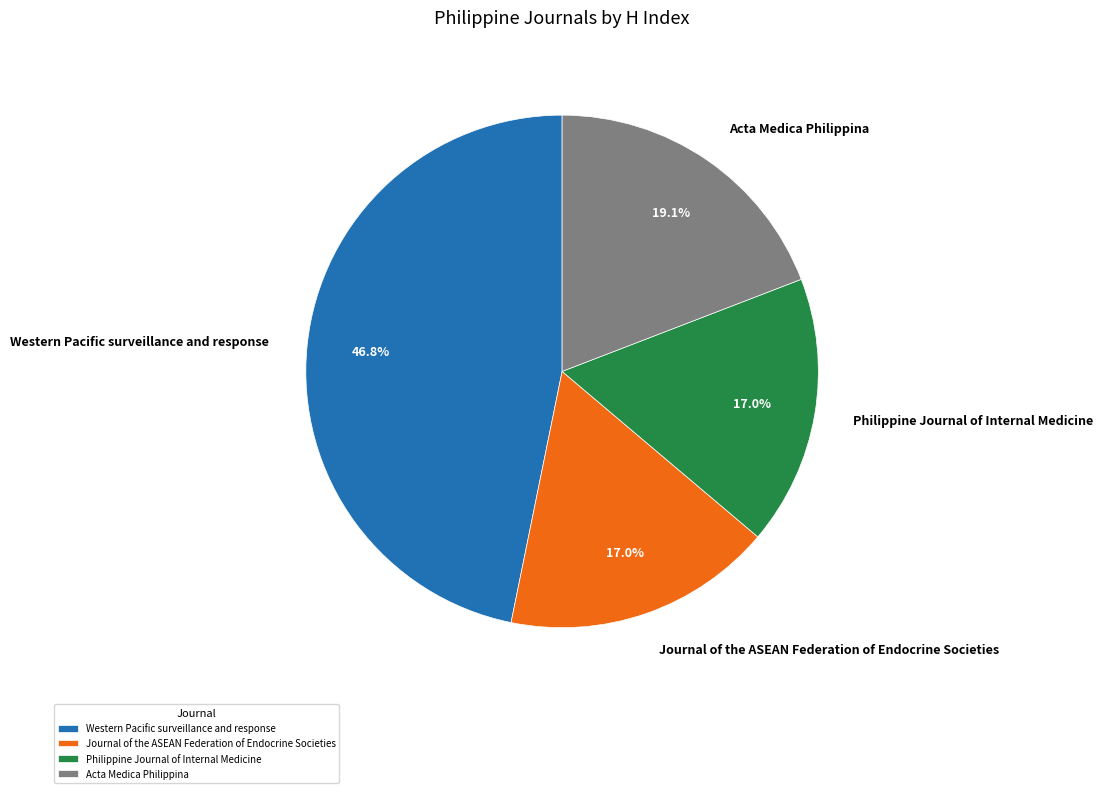

Does Acta Medica Philippina account for over 50% of the chart?

No